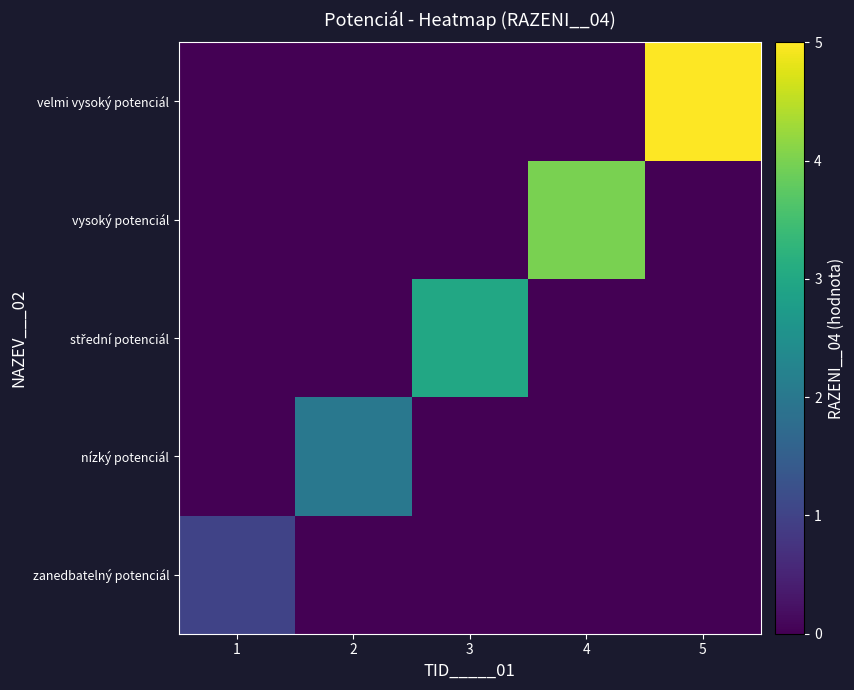

Between 3 and 1, which is larger?

1